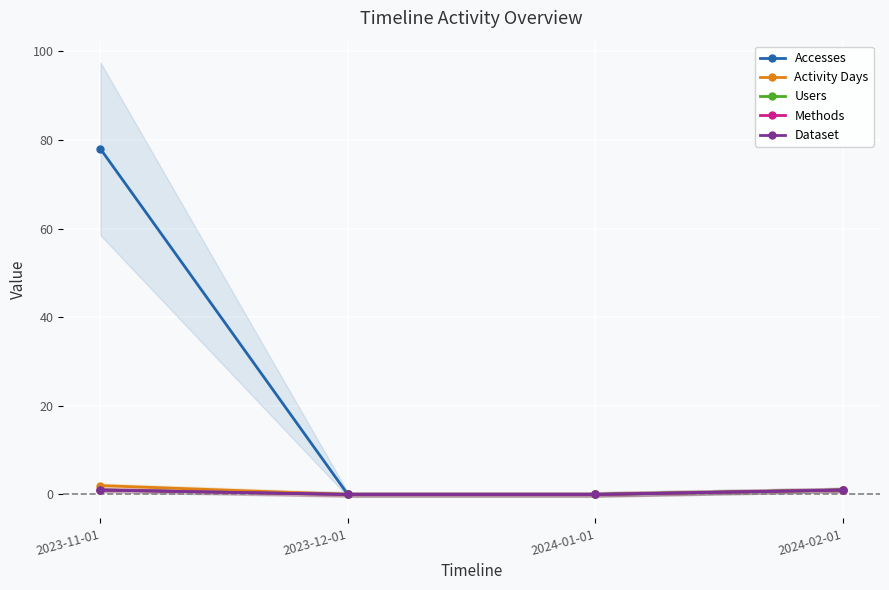

At which category does the chart reach its peak across all series?

2023-11-01